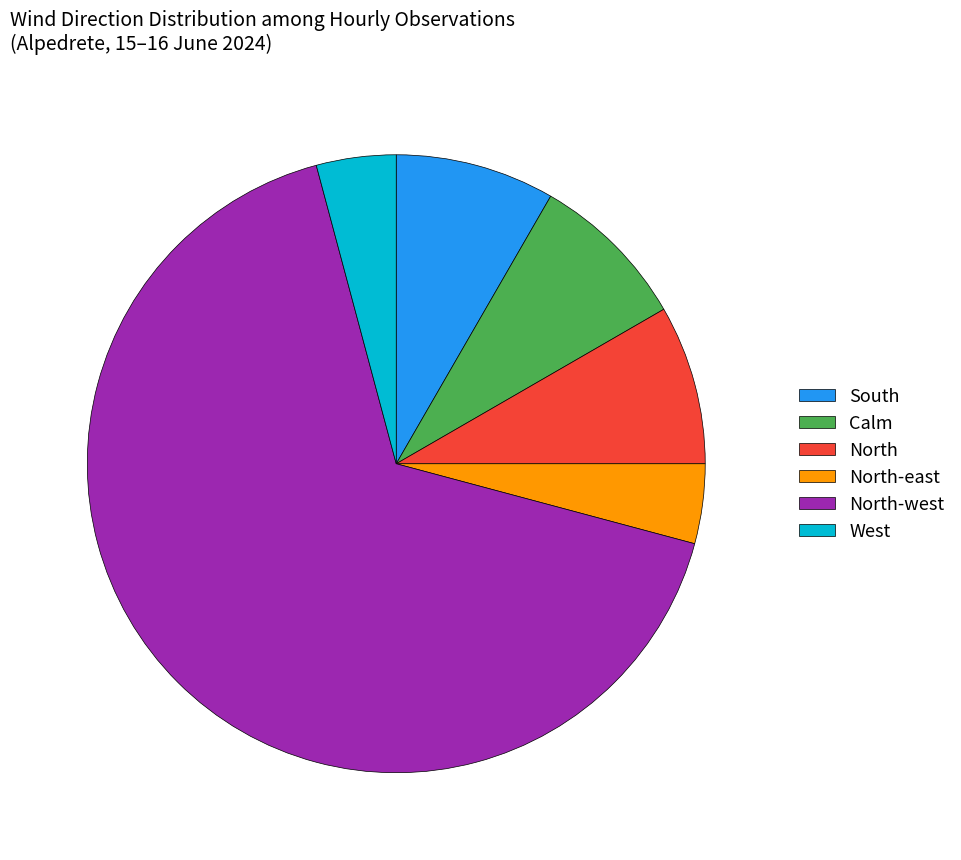

The Calm slice represents 19% of the pie. True or false?

False